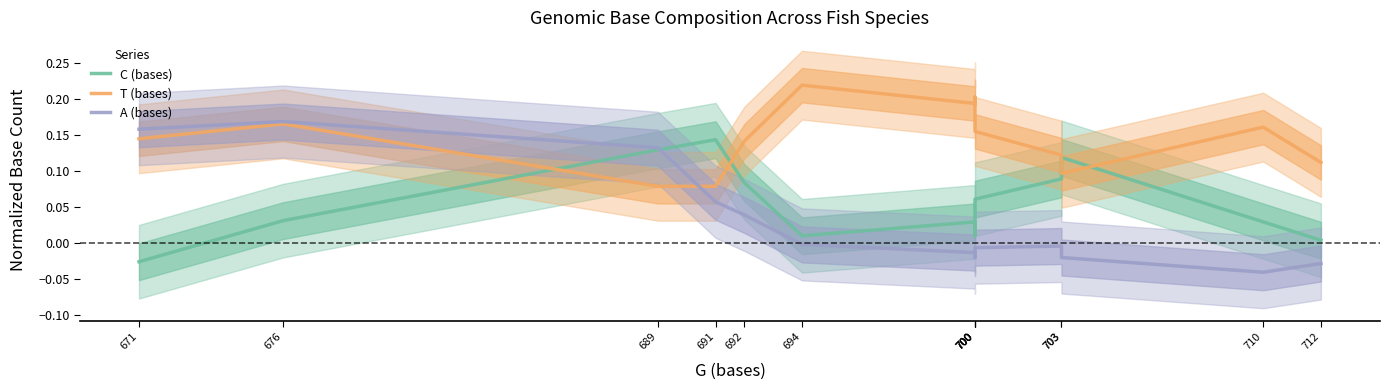

How many interior local peaks does the T (bases) series have?

4